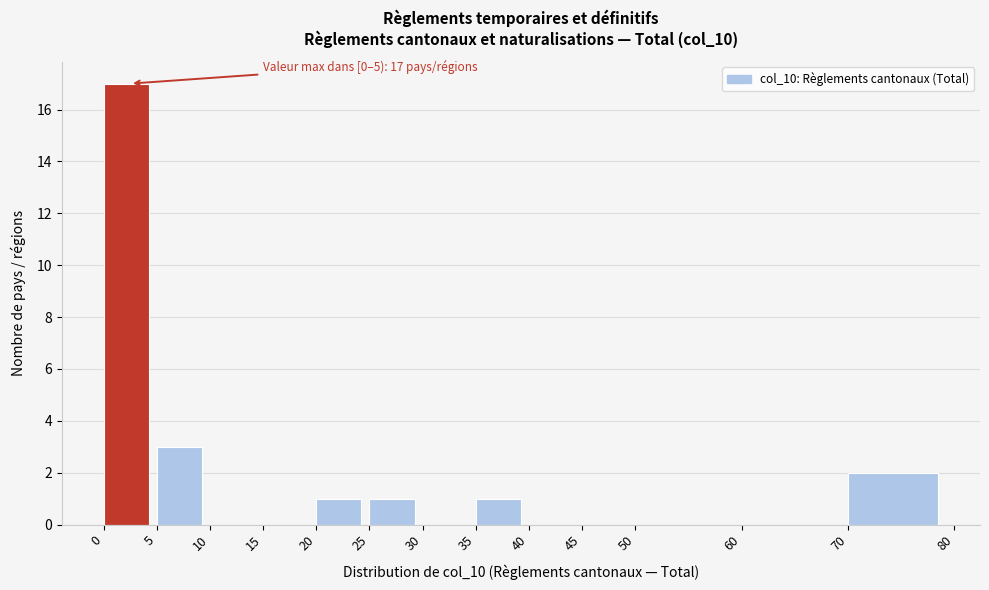

Over which range of the x-axis is the bar tallest?

0 to 5